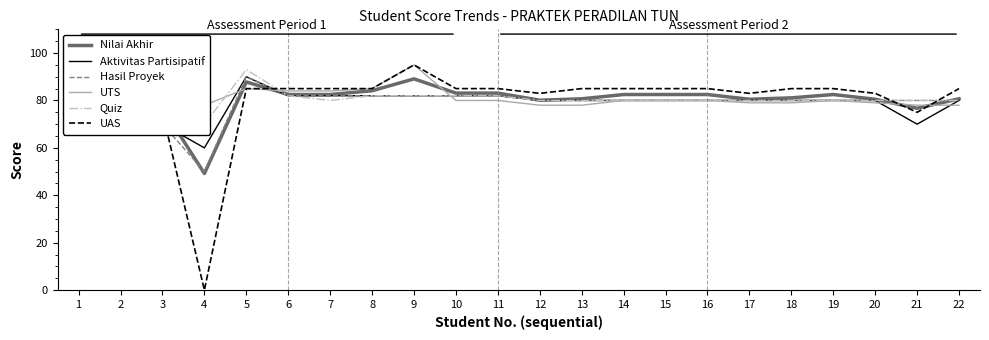

After their last crossing, which series has the higher values: UAS or Aktivitas Partisipatif?

UAS